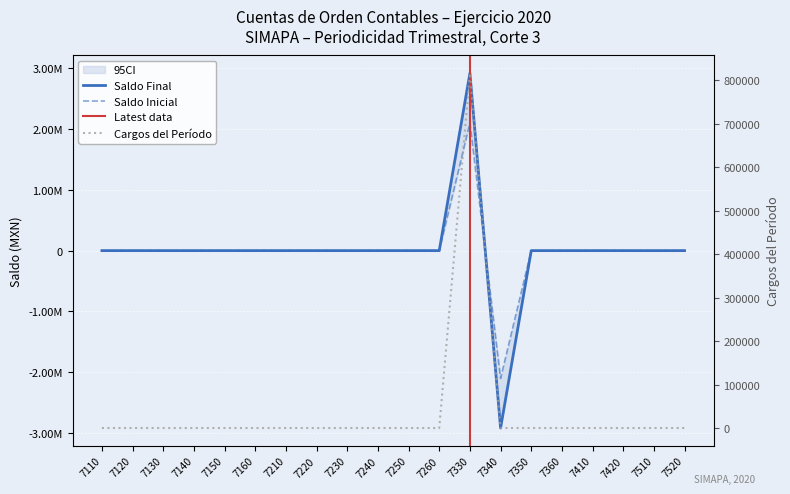

Which series has the largest total across all categories?

Cargos del Período